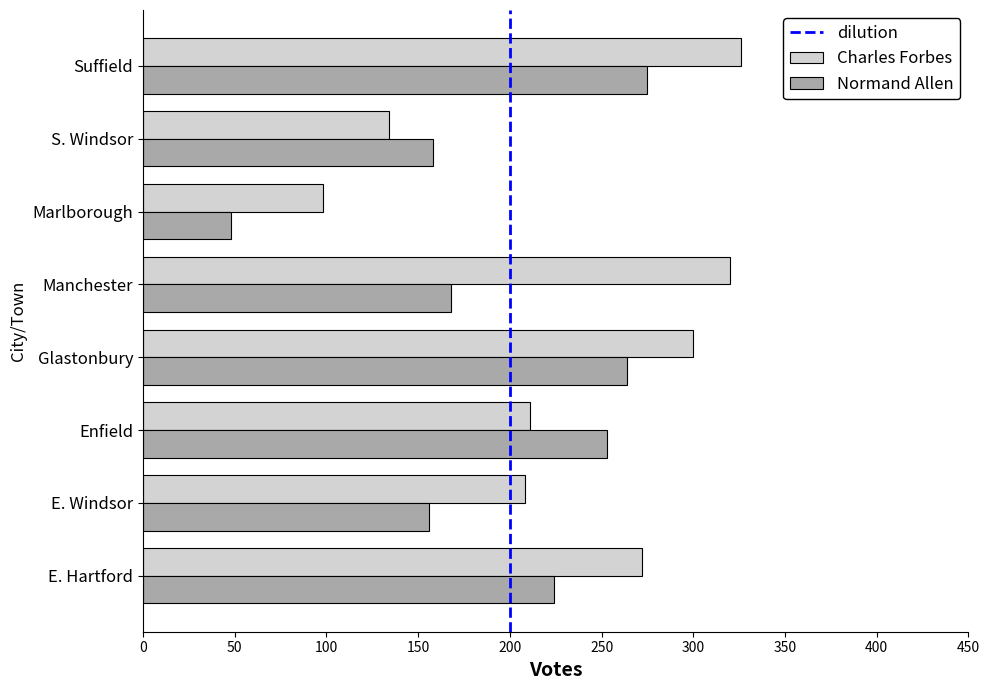

Rank the series at S. Windsor from highest to lowest value.

Normand Allen, Charles Forbes